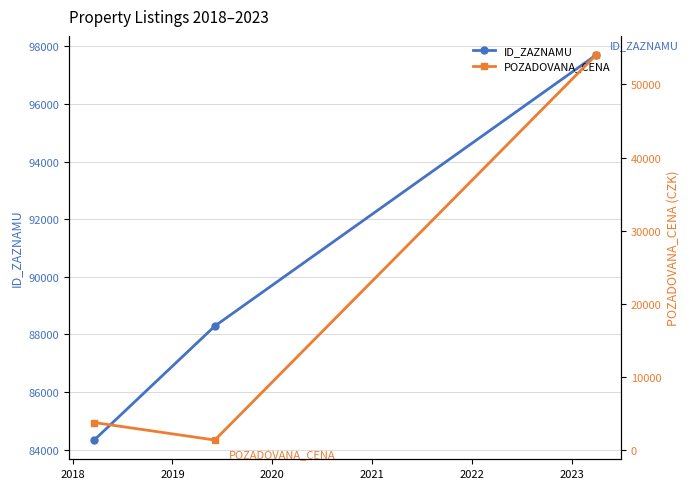

What is the lowest value of the ID_ZAZNAMU series?

84333